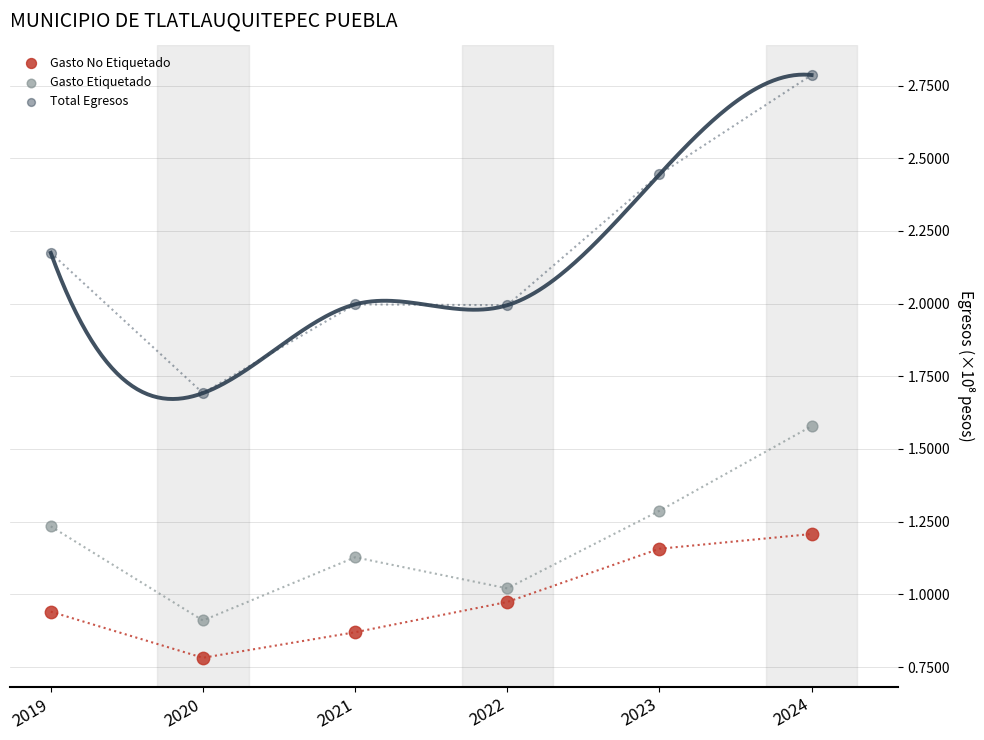

Which series reaches the minimum Y coordinate?

Gasto No Etiquetado